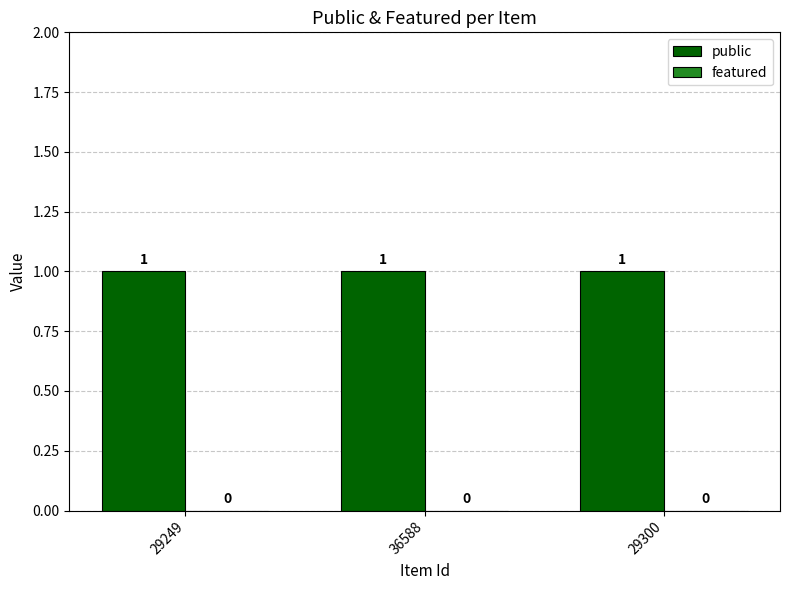

What is the spread (max minus min) of values at 36588?

1